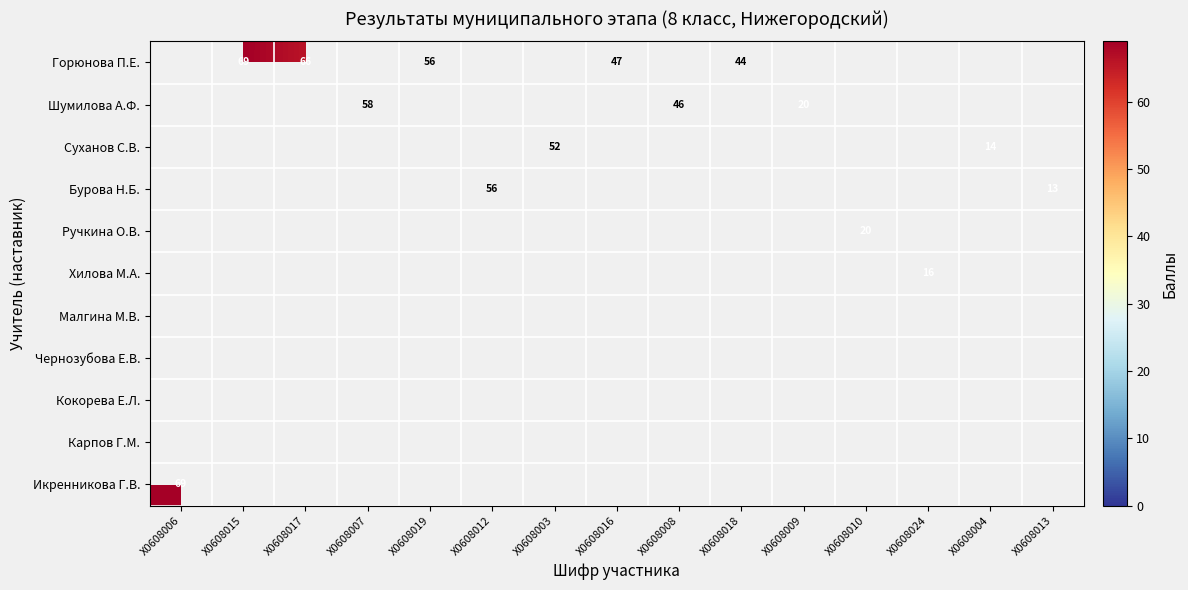

True or false: Горюнова П.Е. has a value of 66 at Х0608017.

True